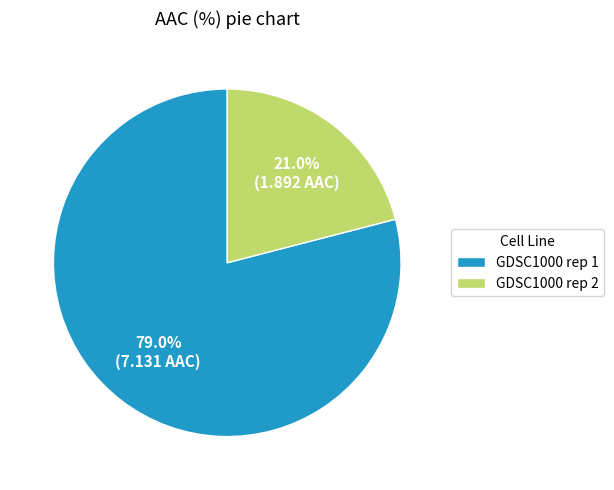

To the nearest percent, what portion does GDSC1000 rep 2 represent?

21%